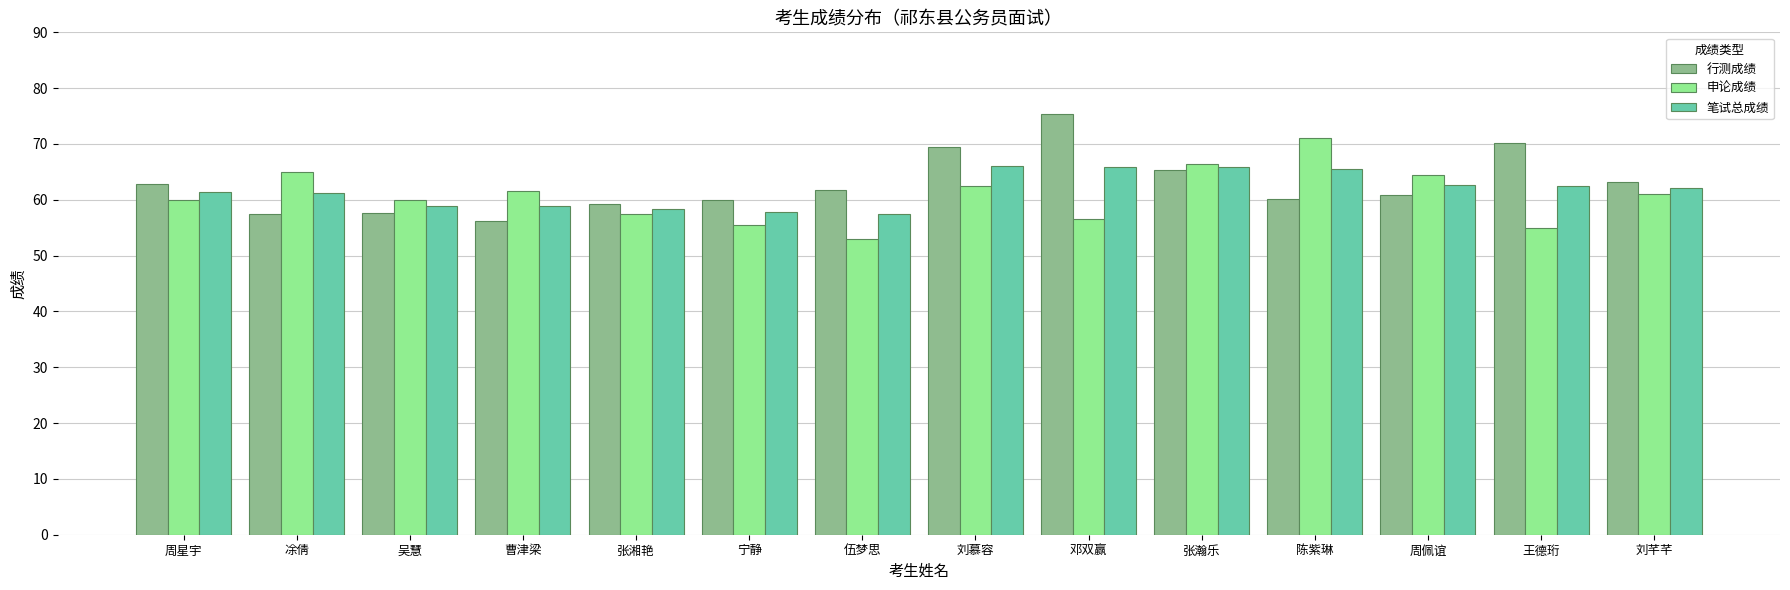

What is the value of the 行测成绩 bar at the 5th from the left?

59.2